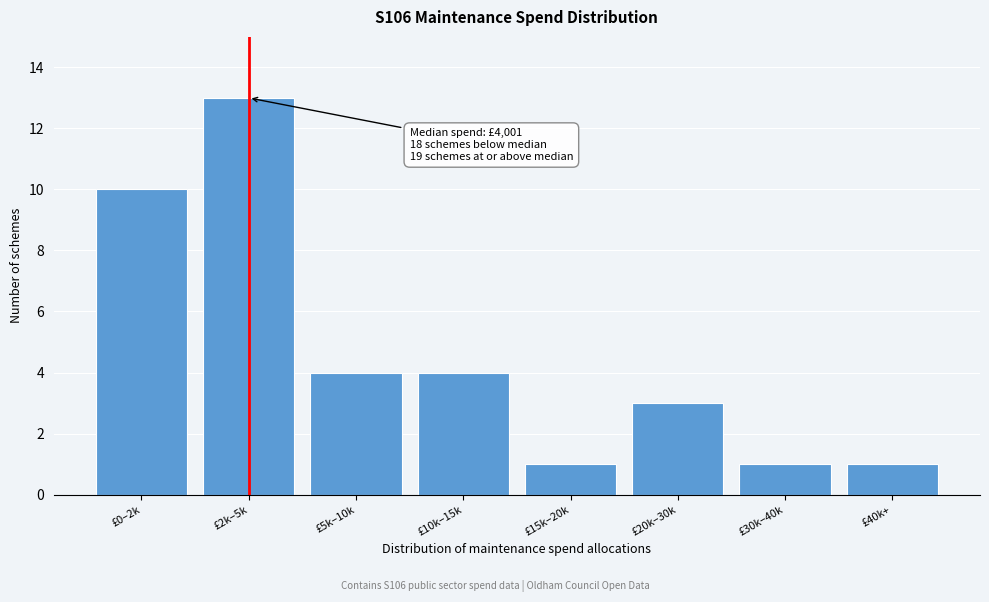

Reading right to left, transcribe all the data shown in this chart.

£40k+=1	£30k–40k=1	£20k–30k=3	£15k–20k=1	£10k–15k=4	£5k–10k=4	£2k–5k=13	£0–2k=10